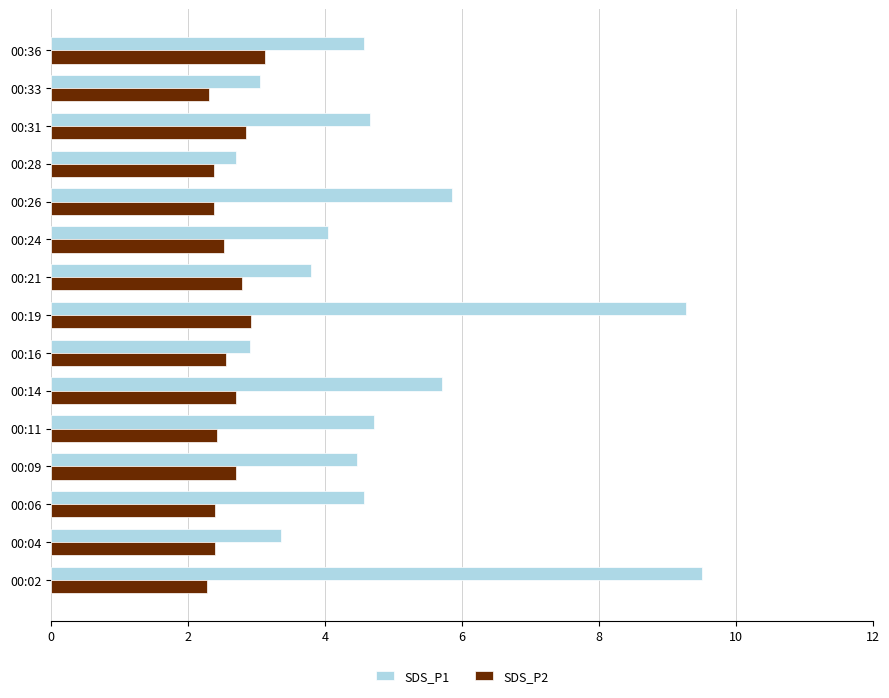

Is the value of SDS_P1 at 00:31 greater than the value of SDS_P2 at 00:14?

Yes